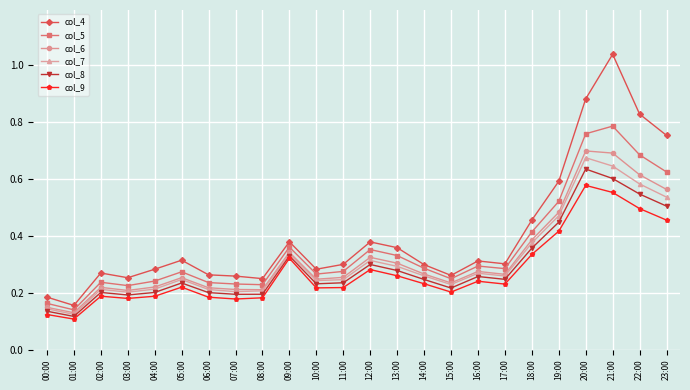

Where is the first local maximum for col_4?

02:00